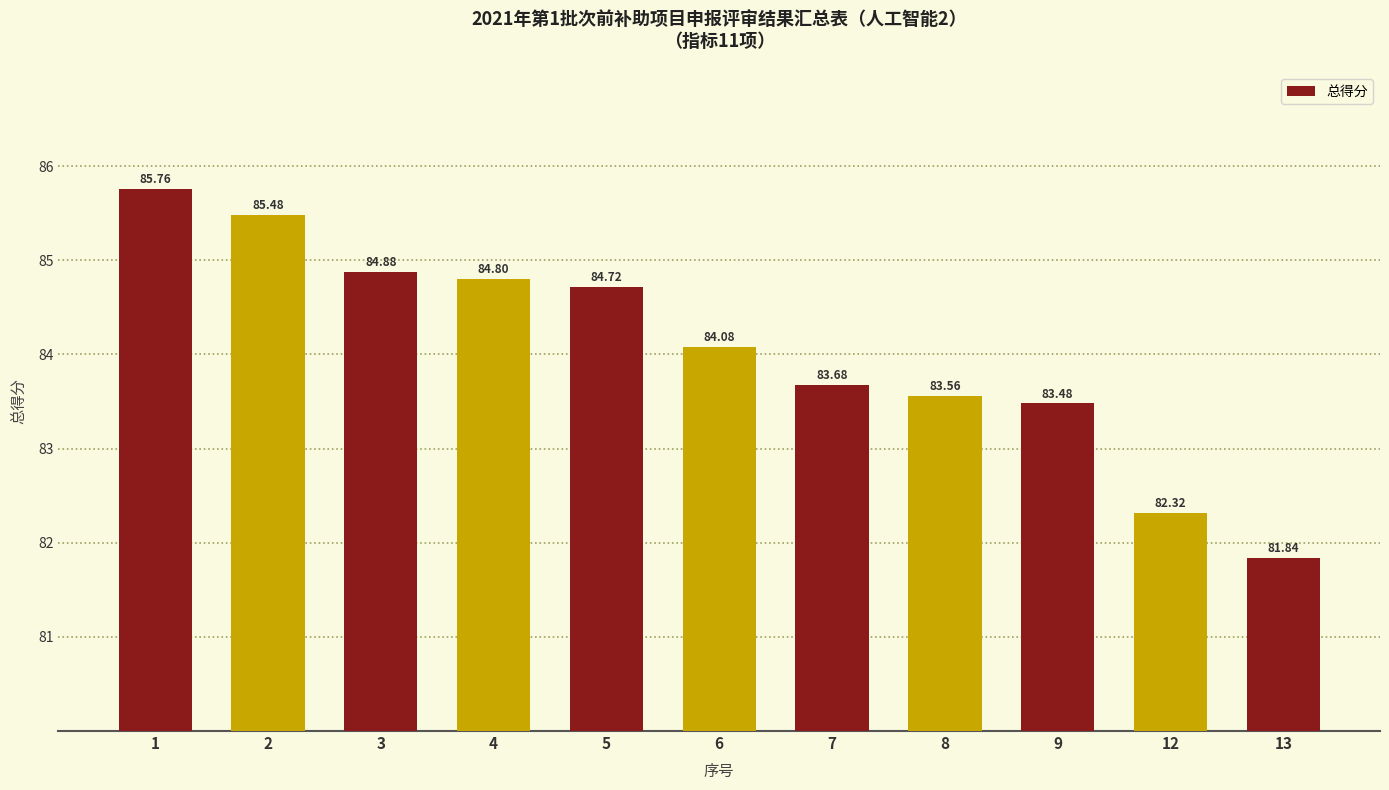

Count the number of categories in the chart.

11